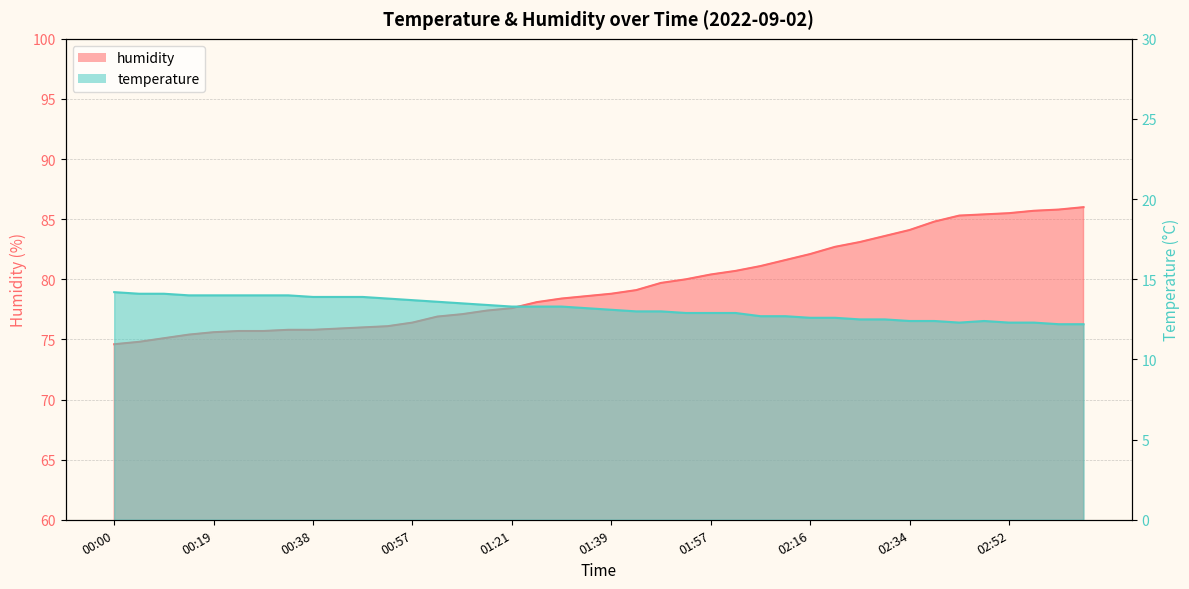

The humidity series shows 76.9 at 01:07. True or false?

True